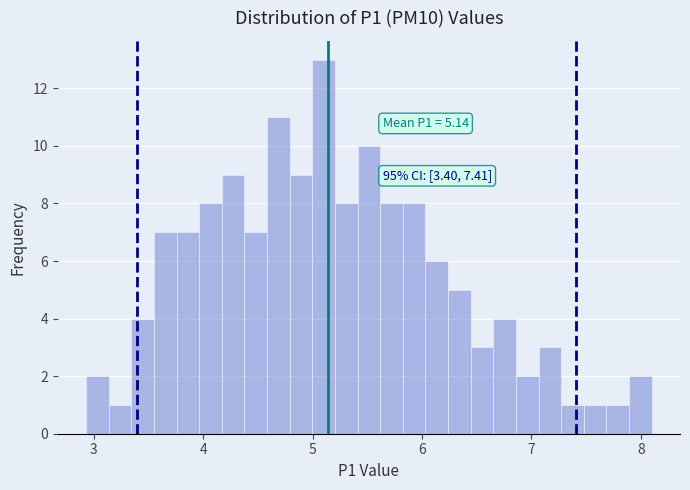

Around what value on the x-axis is the tallest bar? Give the approximate position of its centre, as read against the axis.

5.1